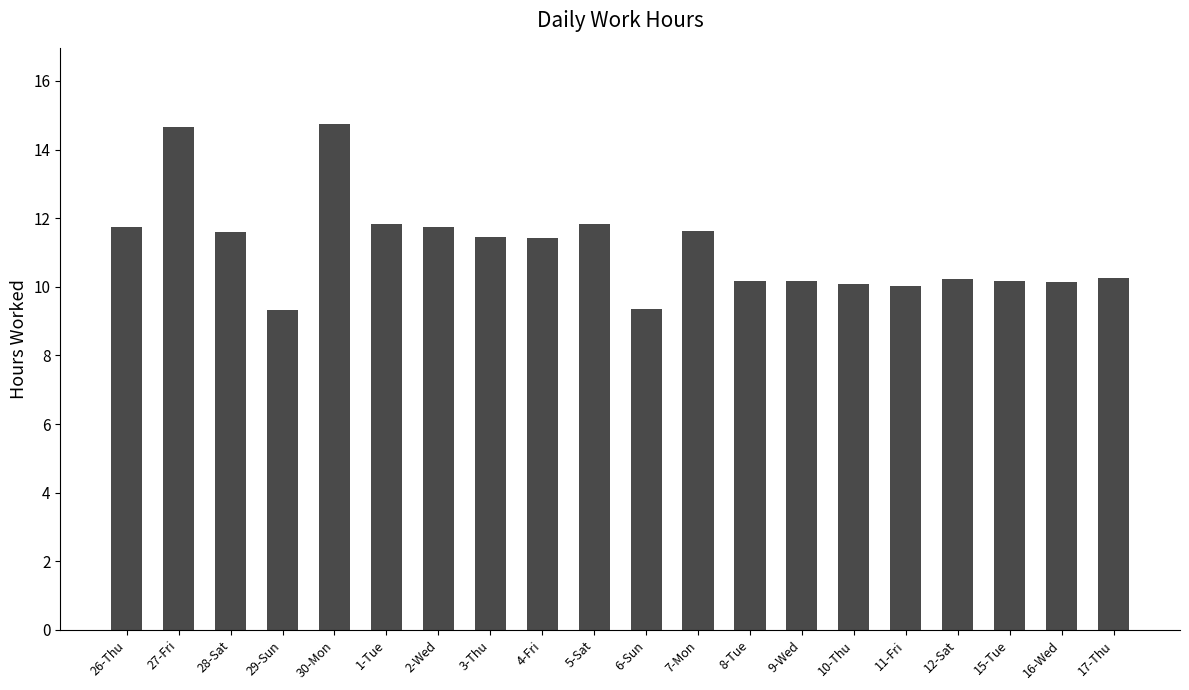

What is the average value?

11.1